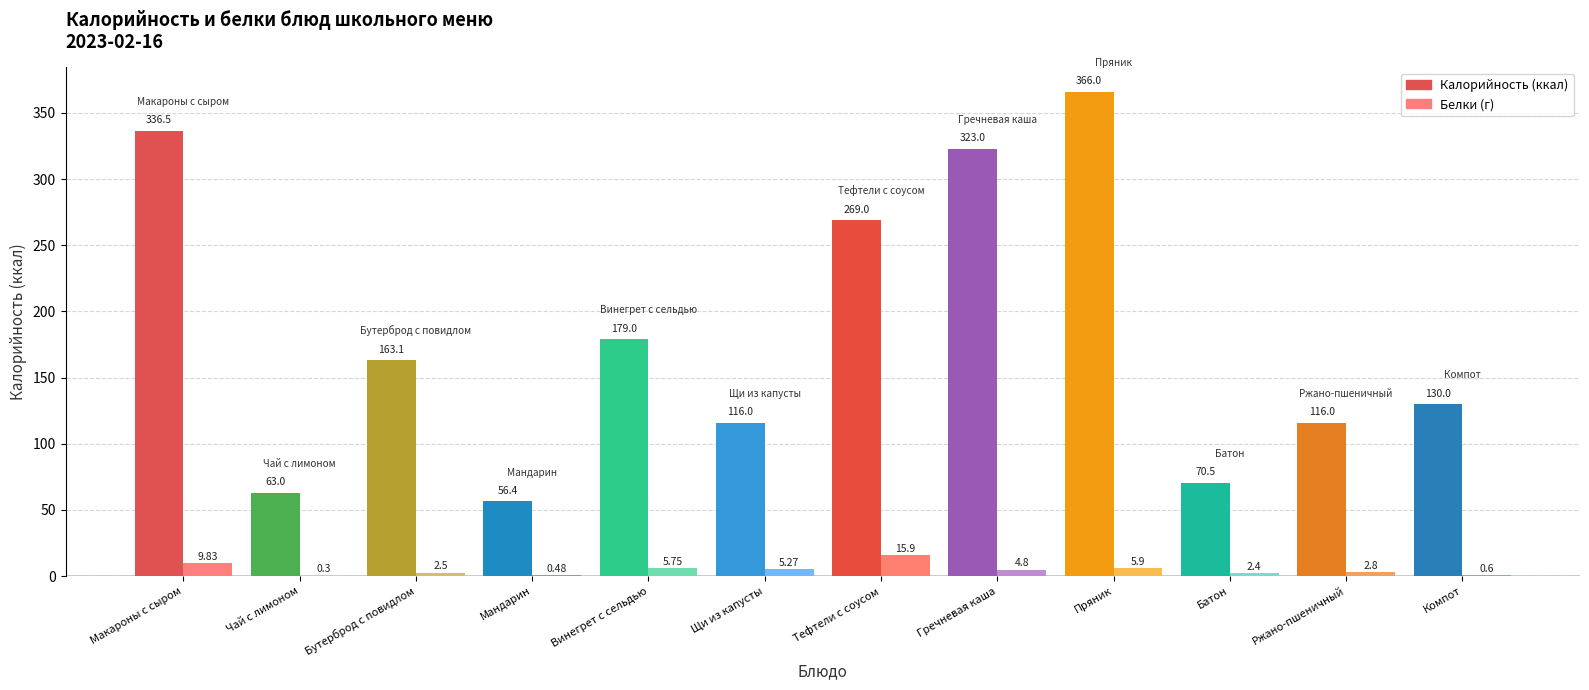

What is the total value across all series at Гречневая каша?

327.8